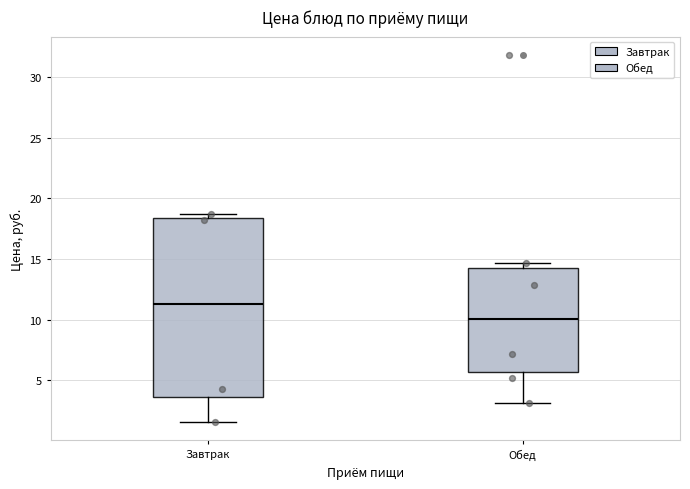

Reading left to right, transcribe this box plot: for each box, give where its median line is, the range the box spans, and where its two whiskers end, as read against the y-axis. The values are not printed on the chart, so give them approximately, as read against the axis.

Завтрак: median 11.5, box 3.5 to 18.5, whiskers 1.5 to 18.5 (just above the box's upper edge)
Обед: median 10.0, box 5.5 to 14.0, whiskers 3.0 to 14.5